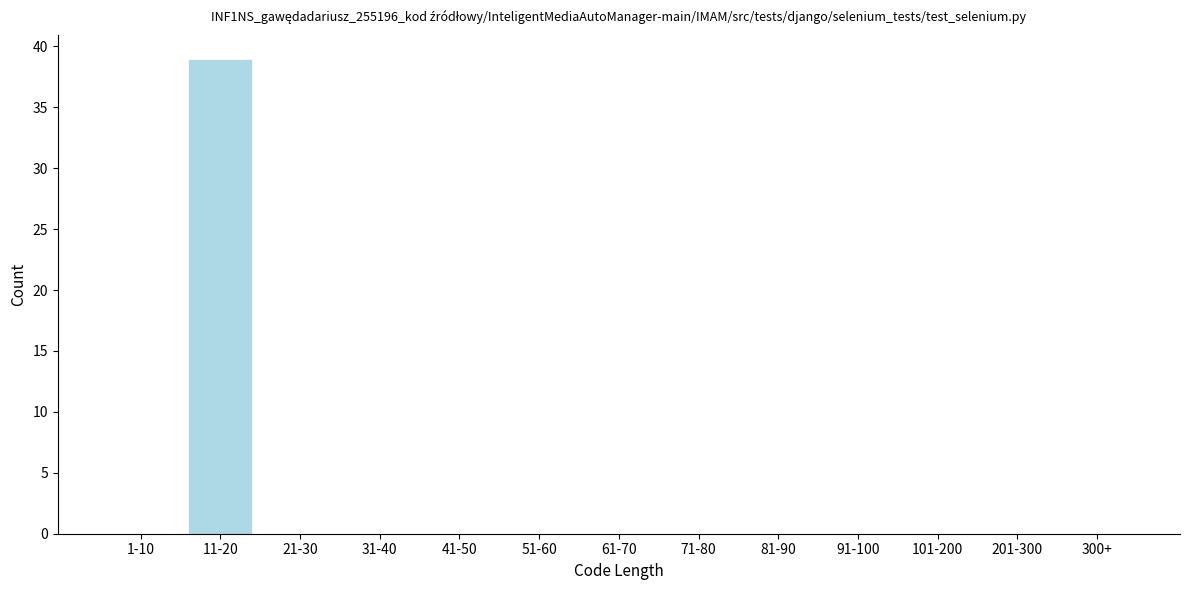

Reading right to left, transcribe all the data shown in this chart.

300+=0	201-300=0	101-200=0	91-100=0	81-90=0	71-80=0	61-70=0	51-60=0	41-50=0	31-40=0	21-30=0	11-20=39	1-10=0